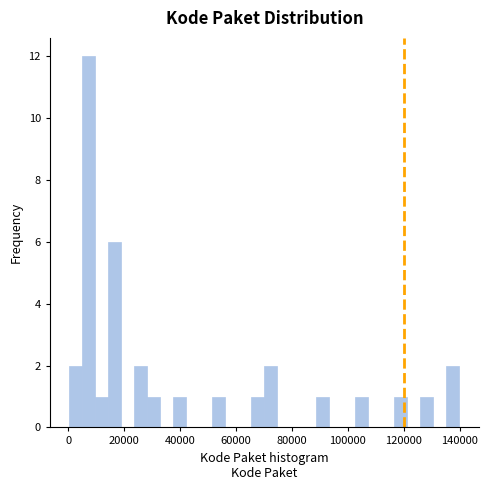

Around what value on the x-axis is the tallest bar? Give the approximate position of its centre, as read against the axis.

8000